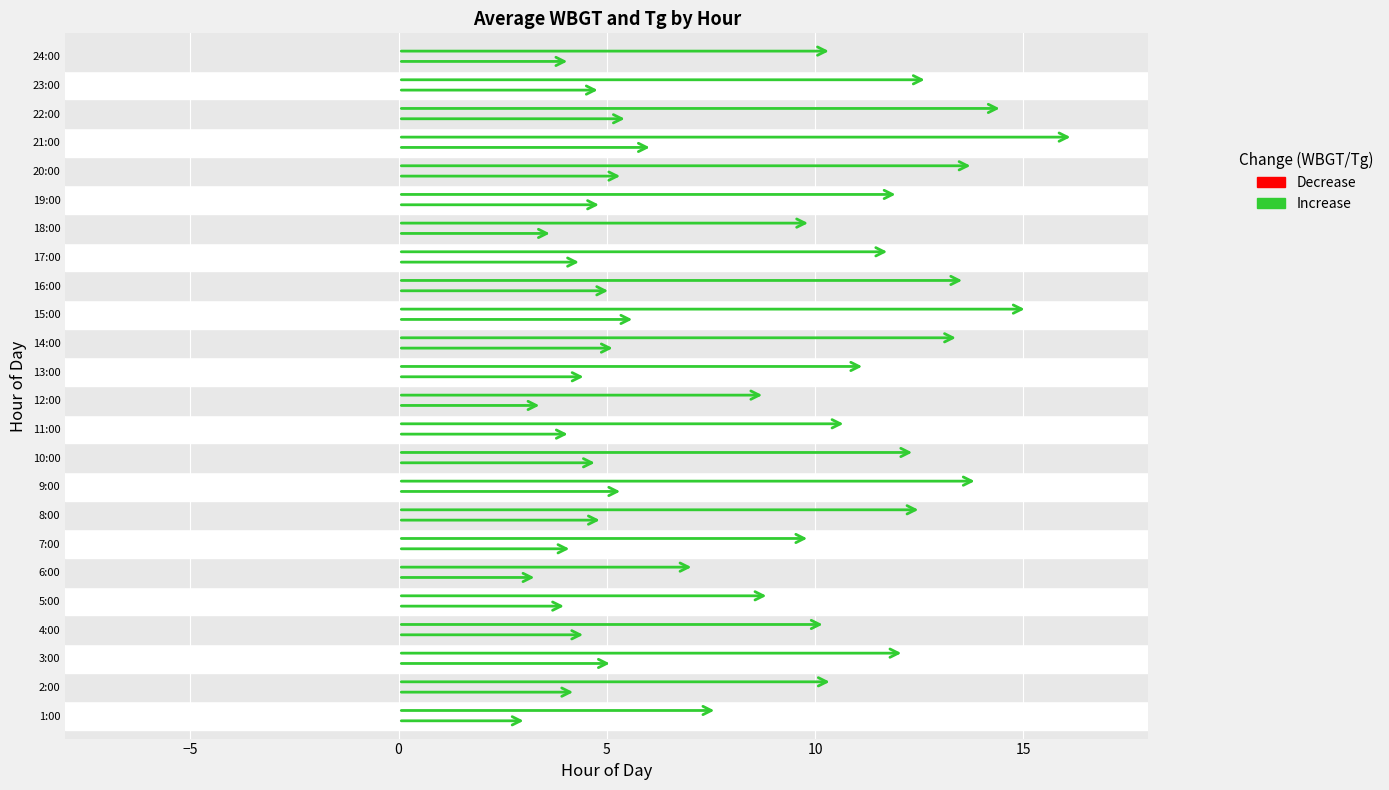

Rank the series by their average value, from lowest to highest.

WBGT, Tg